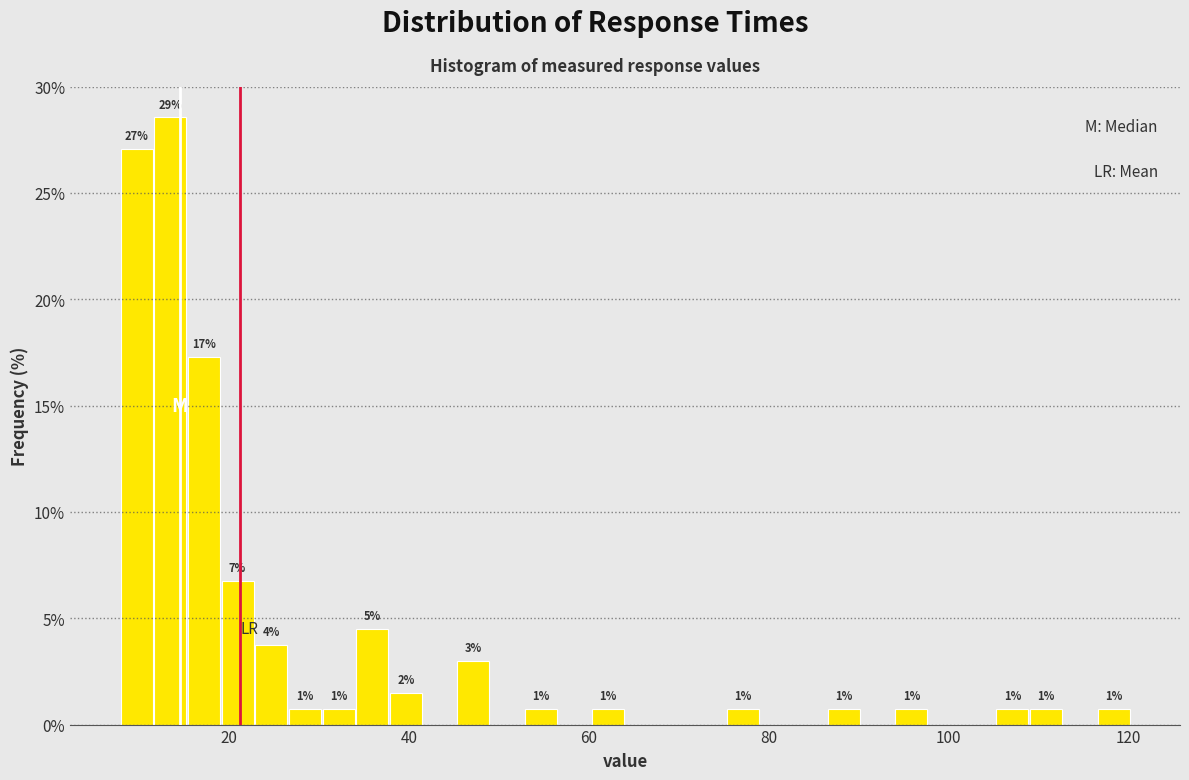

Around what value on the x-axis is the tallest bar? Give the approximate position of its centre, as read against the axis.

14